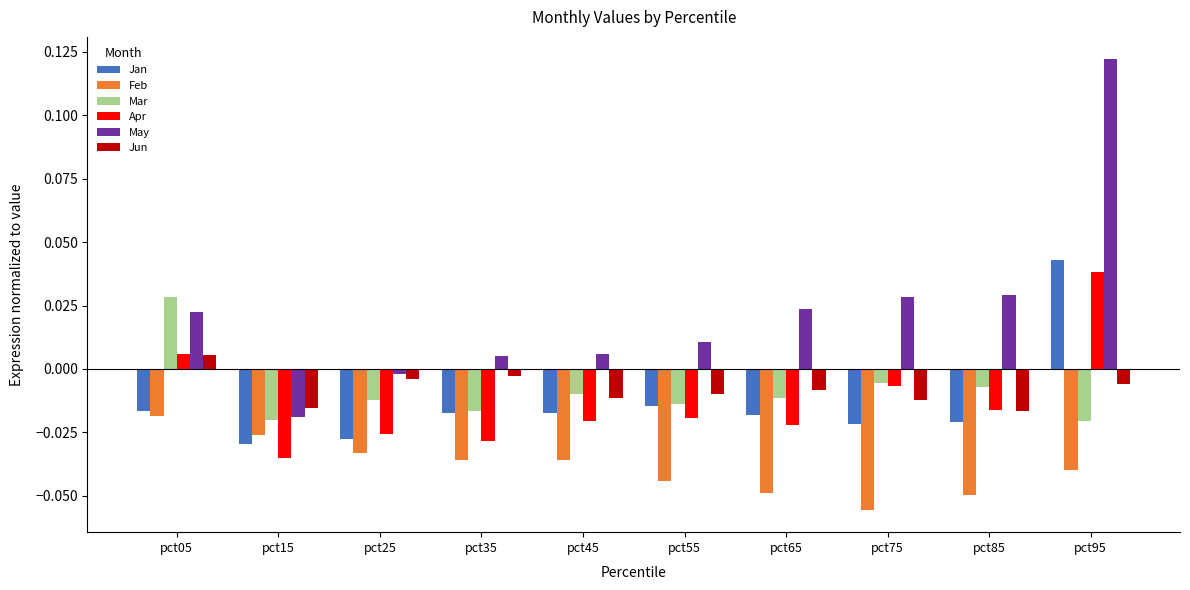

How many categories are shown in the chart?

10